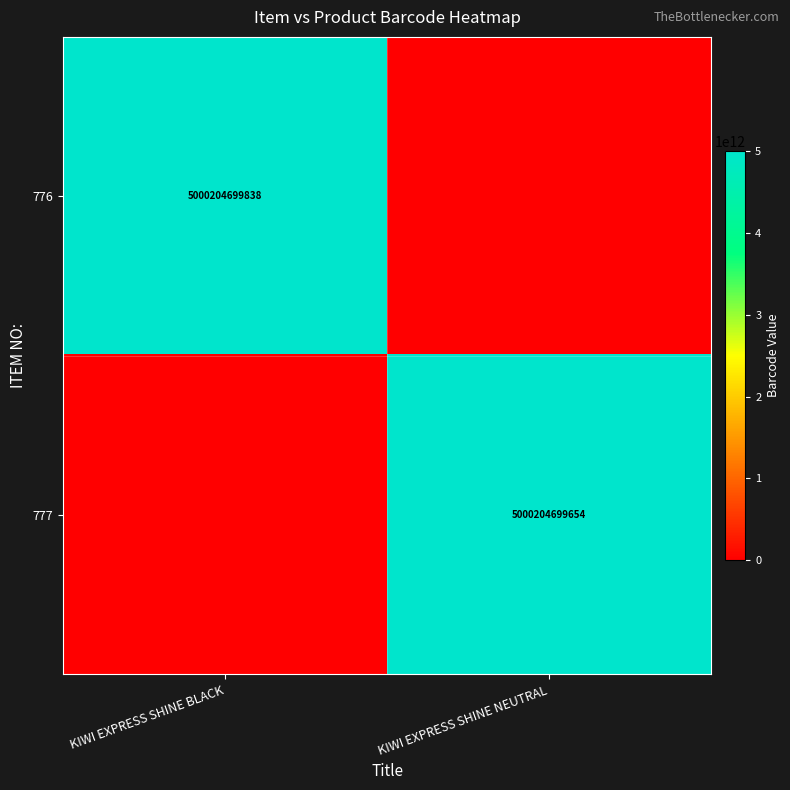

The 776 series shows 2993845459802 at KIWI EXPRESS SHINE BLACK. True or false?

False